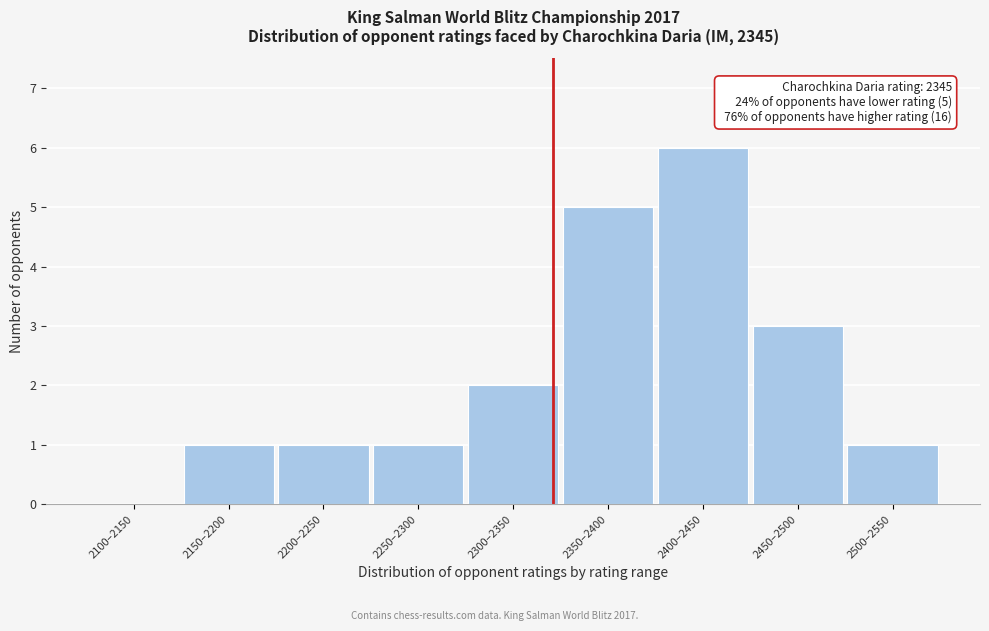

Reading right to left, what are all the values shown in this chart?

2500–2550=1	2450–2500=3	2400–2450=6	2350–2400=5	2300–2350=2	2250–2300=1	2200–2250=1	2150–2200=1	2100–2150=0